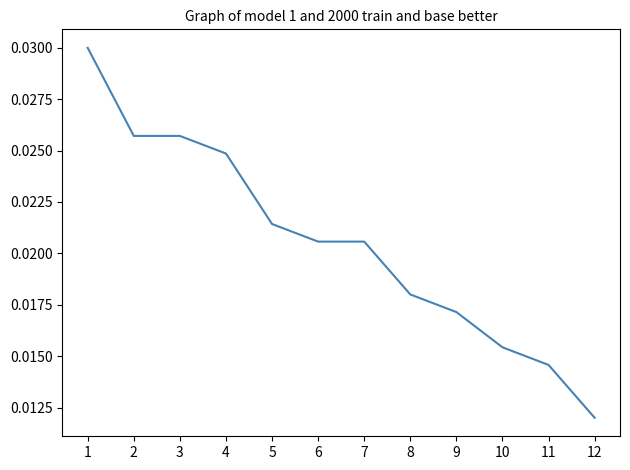

At which category does the chart reach its minimum across all series?

12